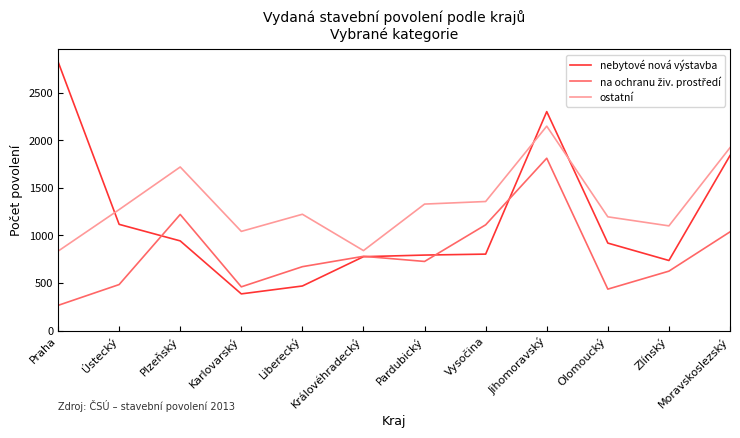

How many lines are shown in the chart?

3